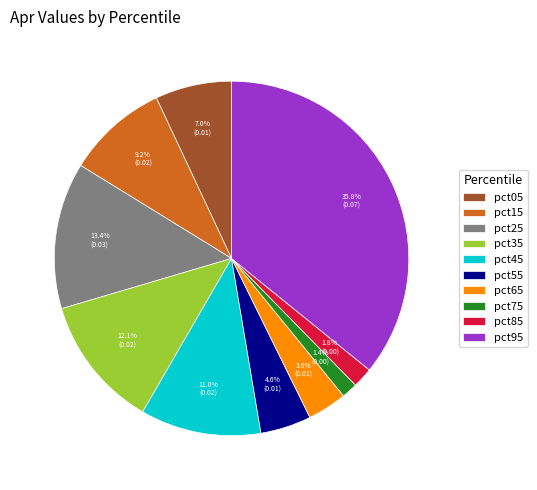

How many segments does this pie chart have?

10